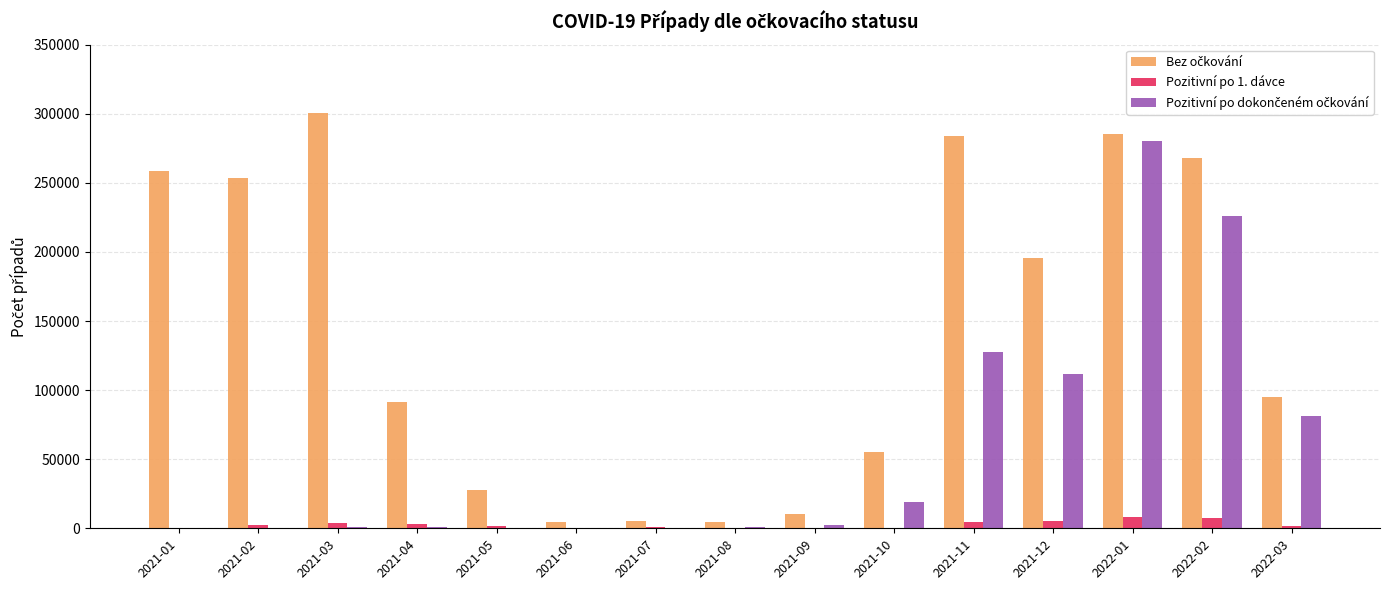

At which category is the sum across all series the highest?

2022-01